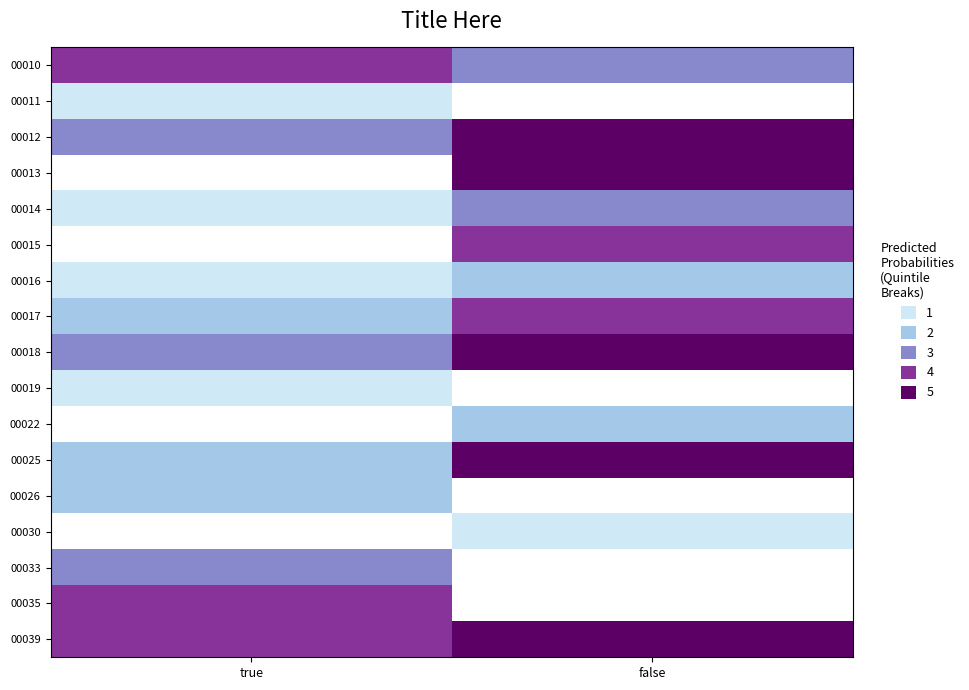

How many data points does each series have?

2